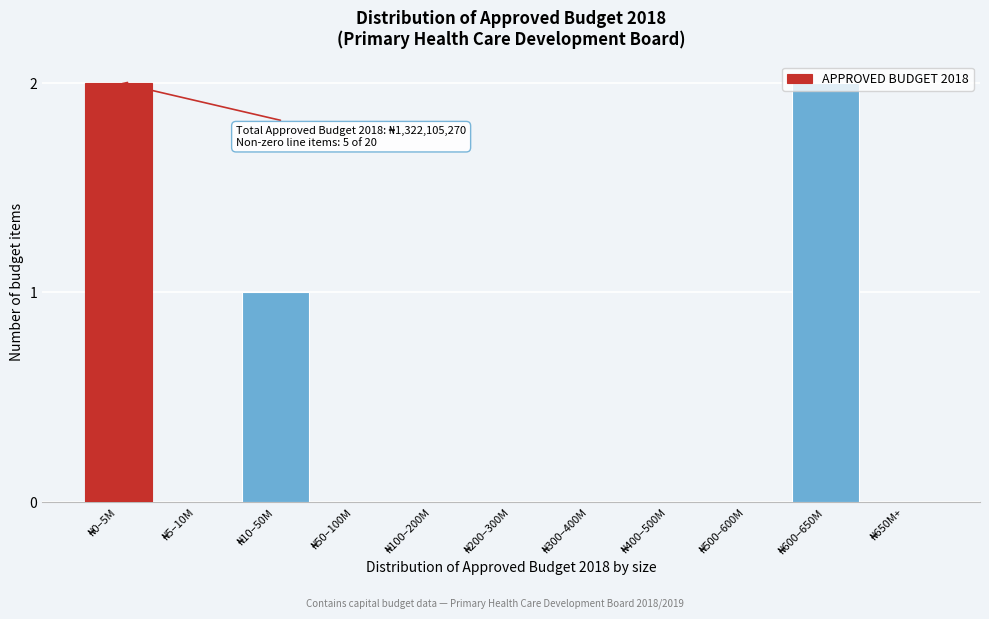

What is the sum of all values?

5